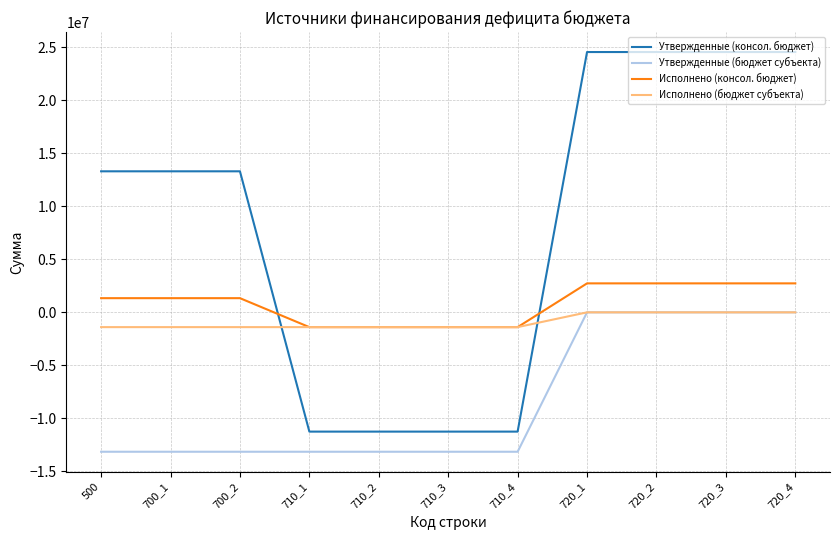

What is the difference between the maximum and minimum values in the Исполнено (бюджет субъекта) series?

1394290.0